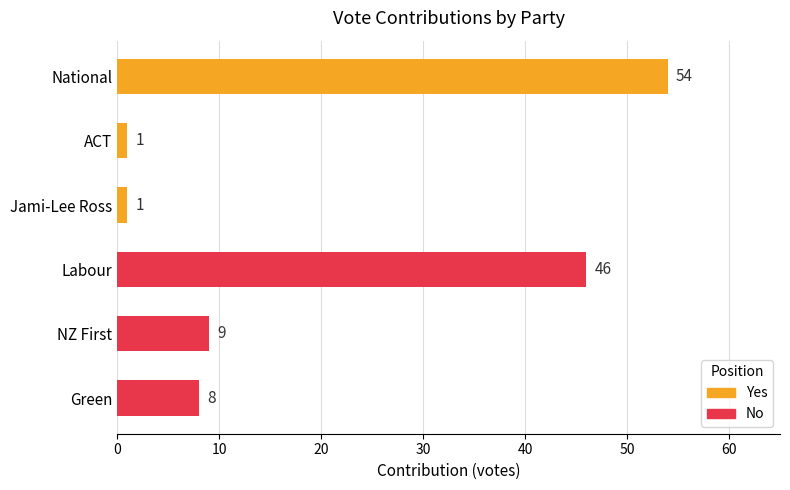

What position from the bottom is Jami-Lee Ross?

4